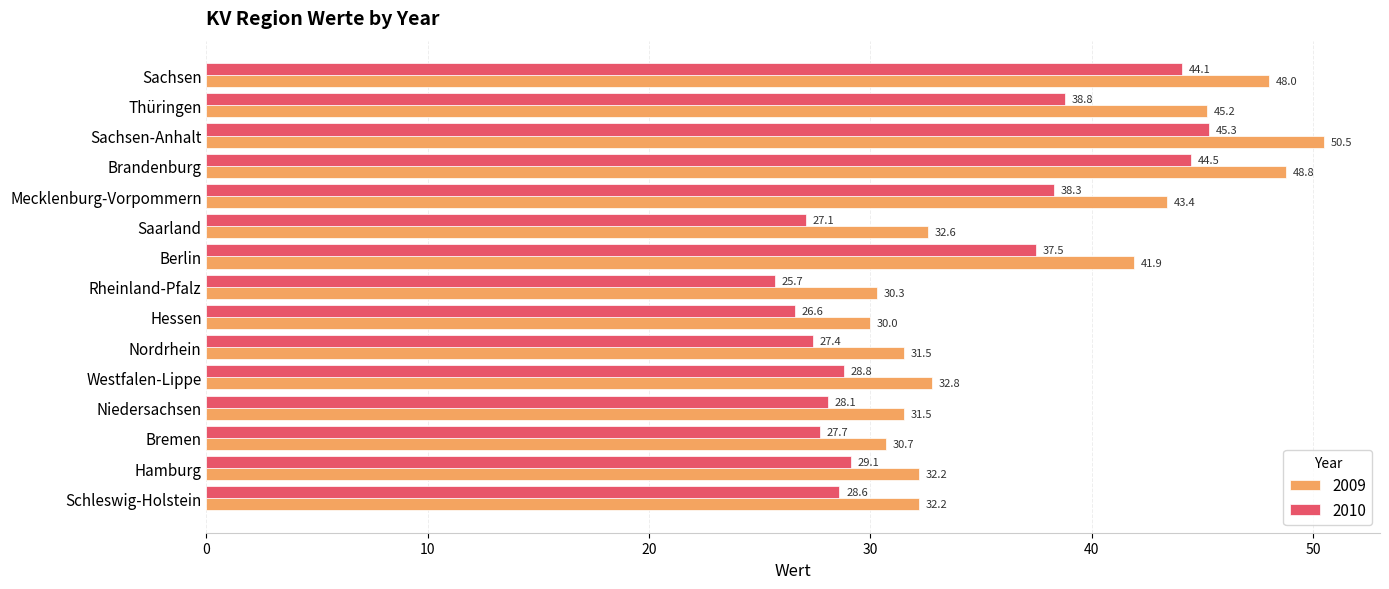

Between Brandenburg and Sachsen, which series saw the biggest shift?

2009